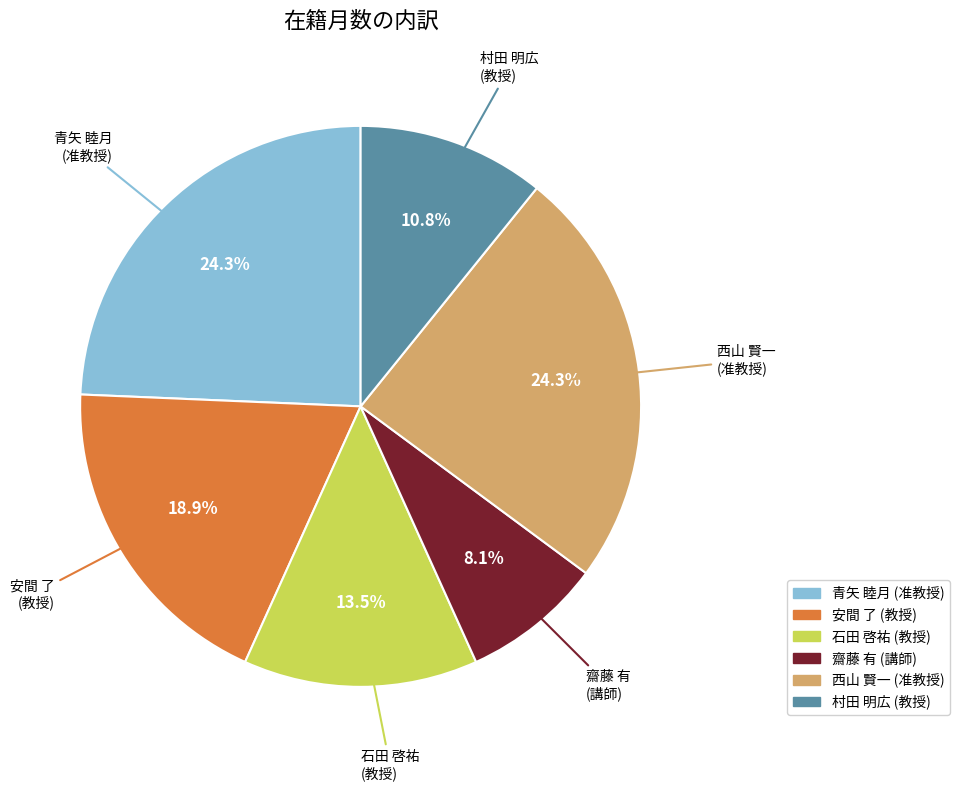

Which slice is the smallest?

齋藤 有 (講師)